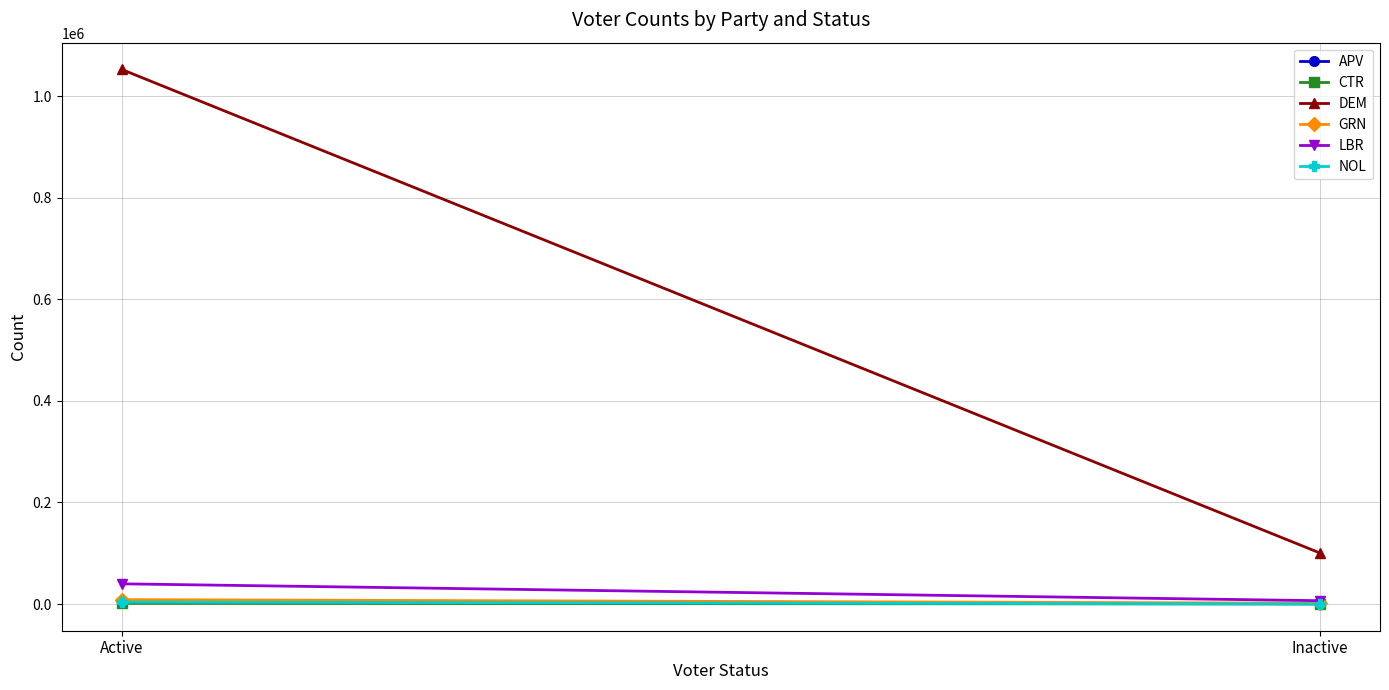

What is the difference between the DEM values at Active and Inactive?

952745